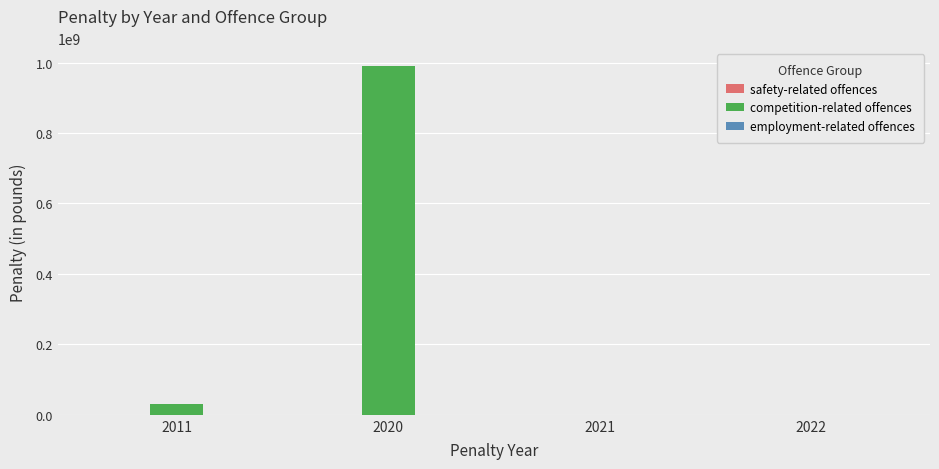

What is the spread (max minus min) of values at 2020?

991000000